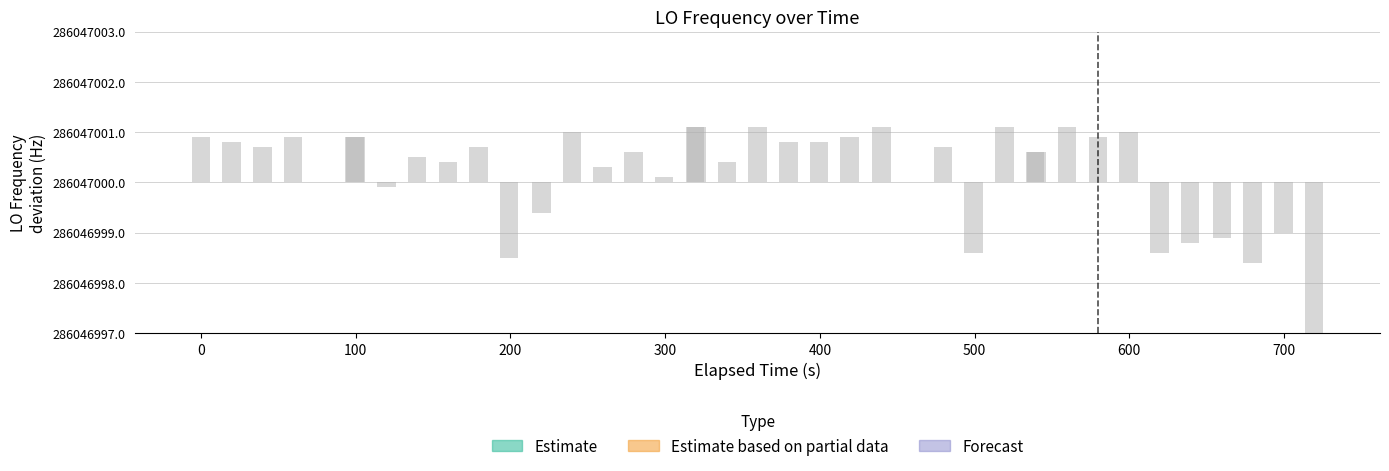

How many data points are less than 0?

10